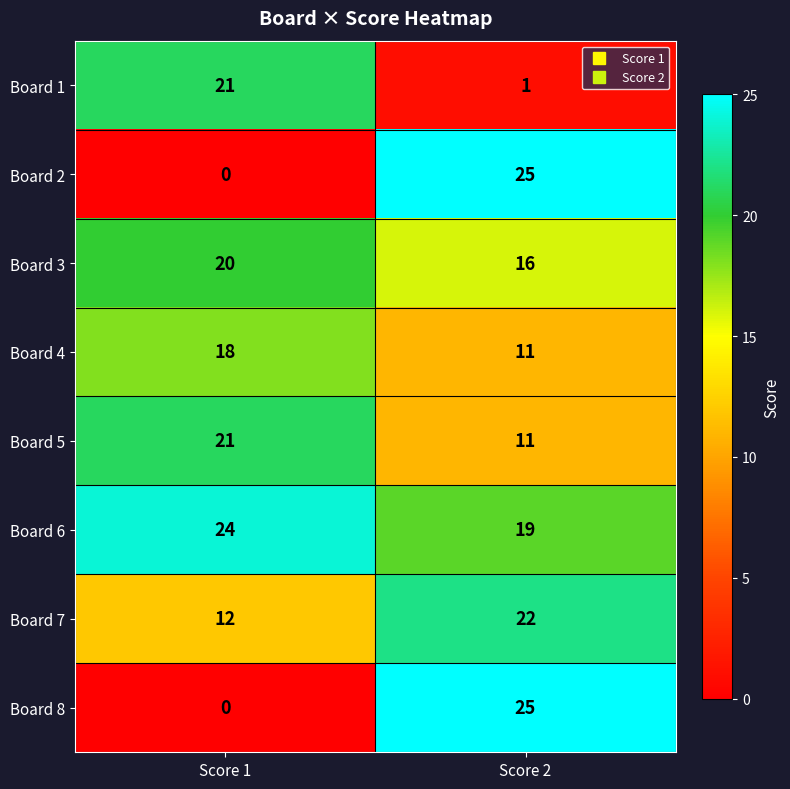

Reading left to right, what are all the values shown in this chart?

Board 1: Score 1=21	Score 2=1
Board 2: Score 1=0	Score 2=25
Board 3: Score 1=20	Score 2=16
Board 4: Score 1=18	Score 2=11
Board 5: Score 1=21	Score 2=11
Board 6: Score 1=24	Score 2=19
Board 7: Score 1=12	Score 2=22
Board 8: Score 1=0	Score 2=25